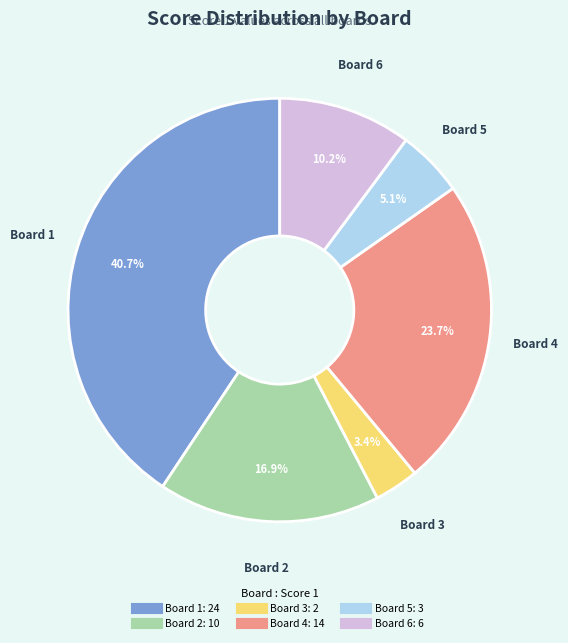

What percentage do Board 1 and Board 5 together represent?

45.8%